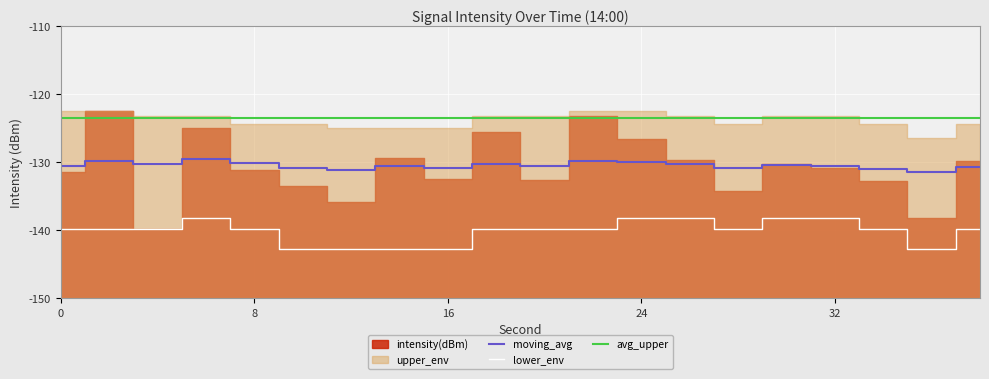

True or false: moving_avg and lower_env intersect in this chart.

False